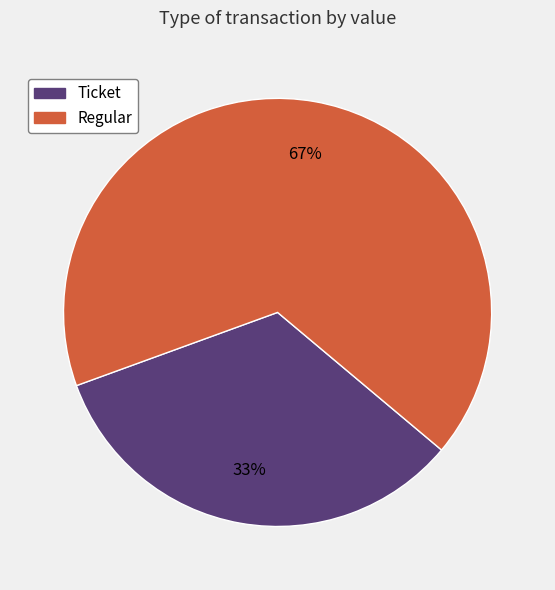

Which slice is the smallest?

Ticket